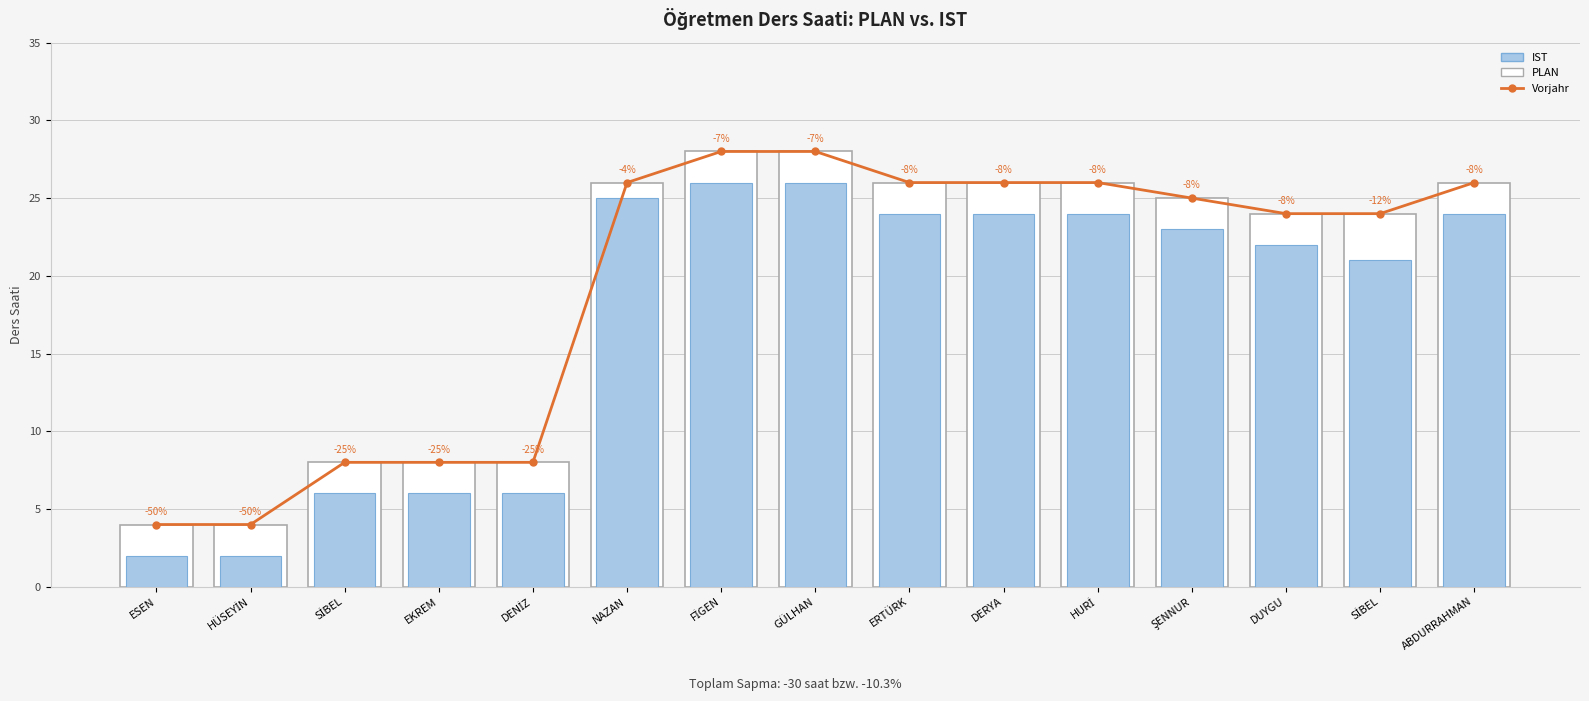

Reading left to right, what are all the values shown in this chart?

Vorjahr: ESEN=4	HÜSEYİN=4	SİBEL=8	EKREM=8	DENİZ=8	NAZAN=26	FİGEN=28	GÜLHAN=28	ERTÜRK=26	DERYA=26	HURİ=26	ŞENNUR=25	DUYGU=24	SİBEL=24	ABDURRAHMAN=26
PLAN: ESEN=4	HÜSEYİN=4	SİBEL=8	EKREM=8	DENİZ=8	NAZAN=26	FİGEN=28	GÜLHAN=28	ERTÜRK=26	DERYA=26	HURİ=26	ŞENNUR=25	DUYGU=24	SİBEL=24	ABDURRAHMAN=26
IST: ESEN=2	HÜSEYİN=2	SİBEL=6	EKREM=6	DENİZ=6	NAZAN=25	FİGEN=26	GÜLHAN=26	ERTÜRK=24	DERYA=24	HURİ=24	ŞENNUR=23	DUYGU=22	SİBEL=21	ABDURRAHMAN=24